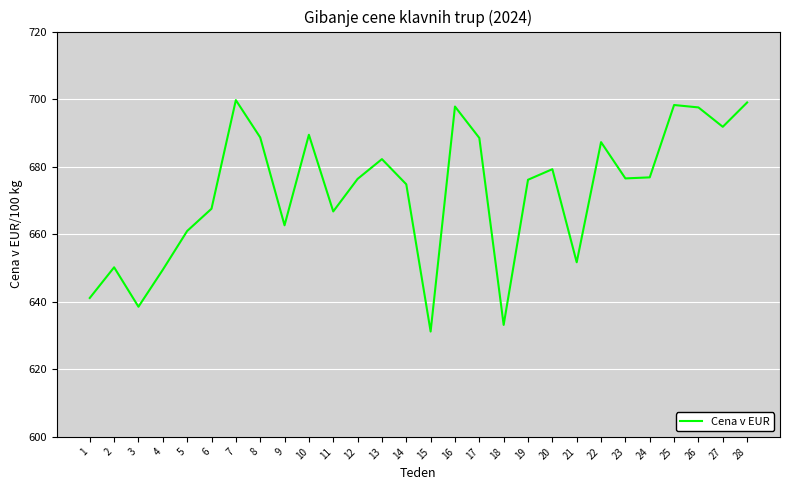

Read the value at 8.

688.7